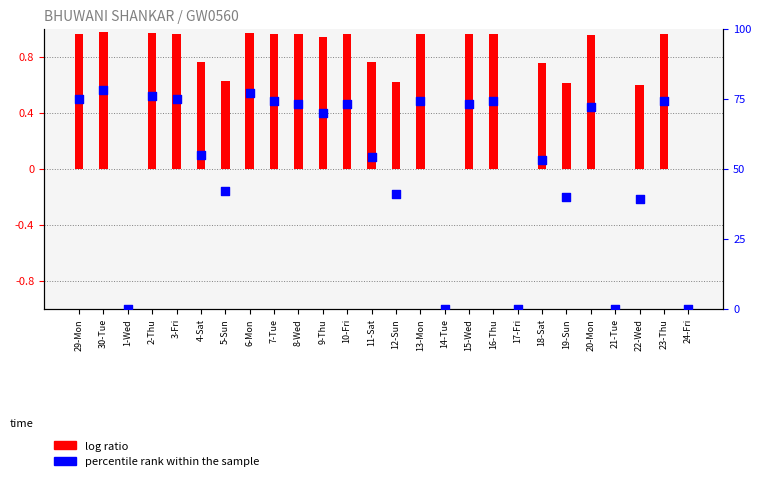

Is the value of log ratio at 11-Sat greater than the value of percentile rank within the sample at 8-Wed?

No